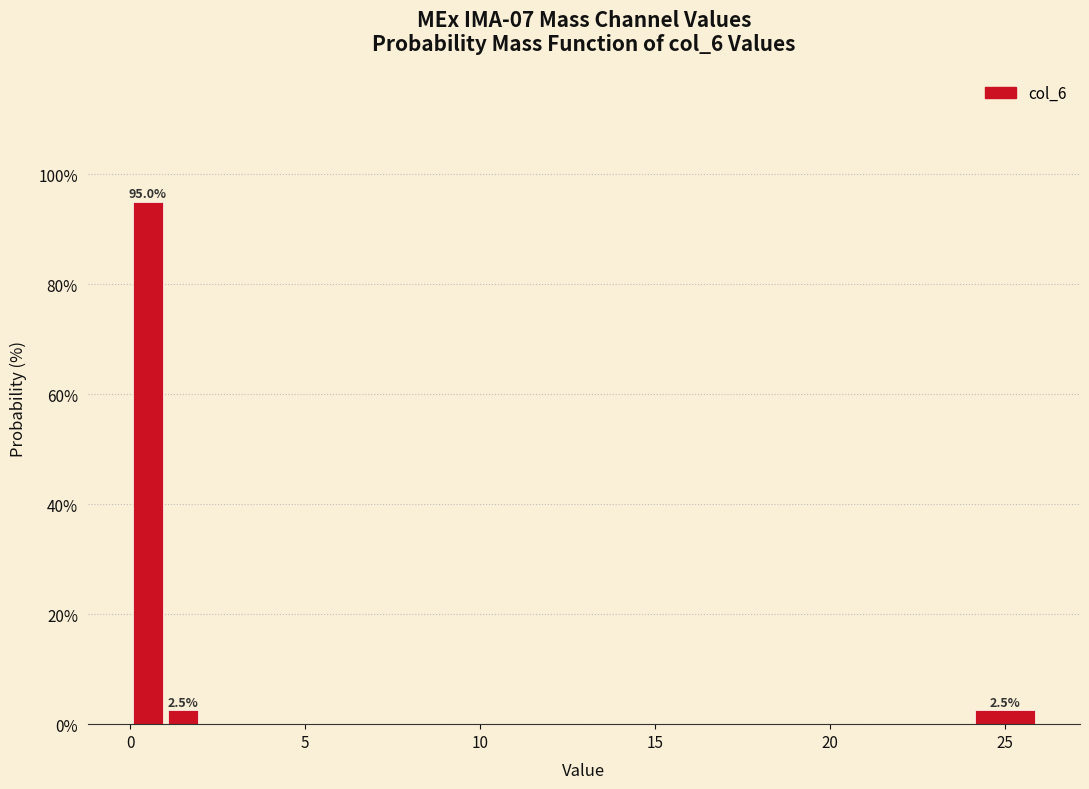

Read against the x-axis, roughly where is the centre of the tallest bar?

0.5